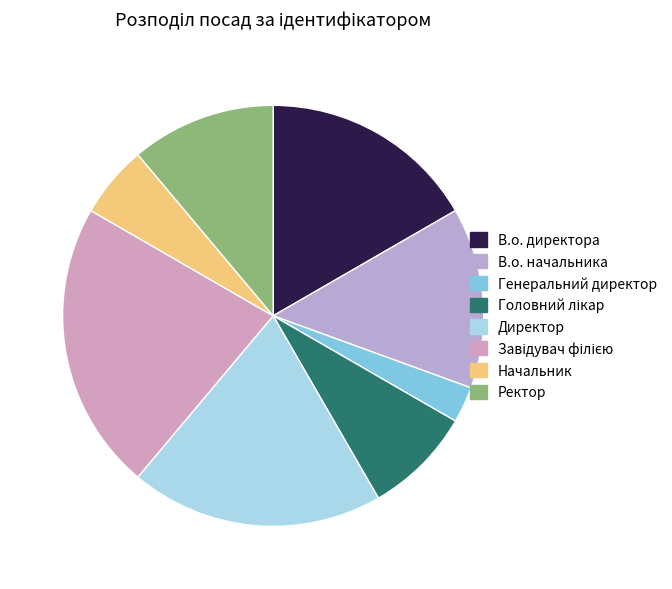

How many segments does this pie chart have?

8